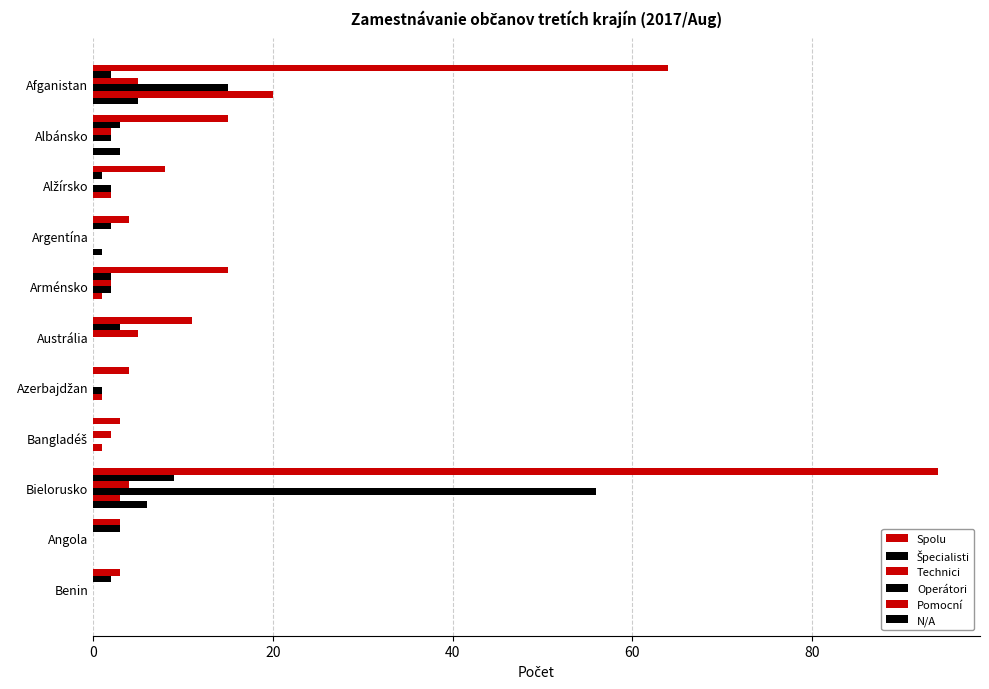

Count the number of categories in the chart.

11